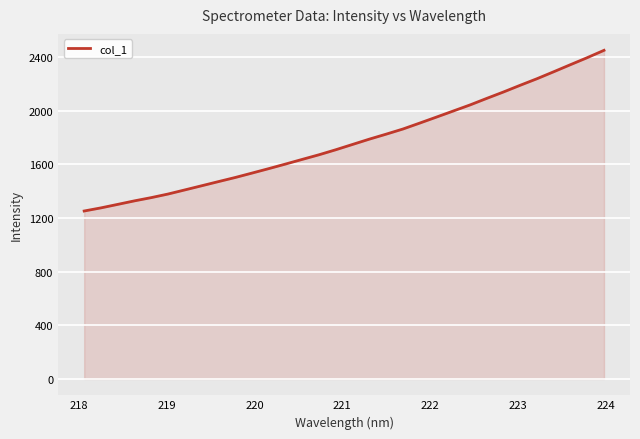

How many lines are shown in the chart?

1